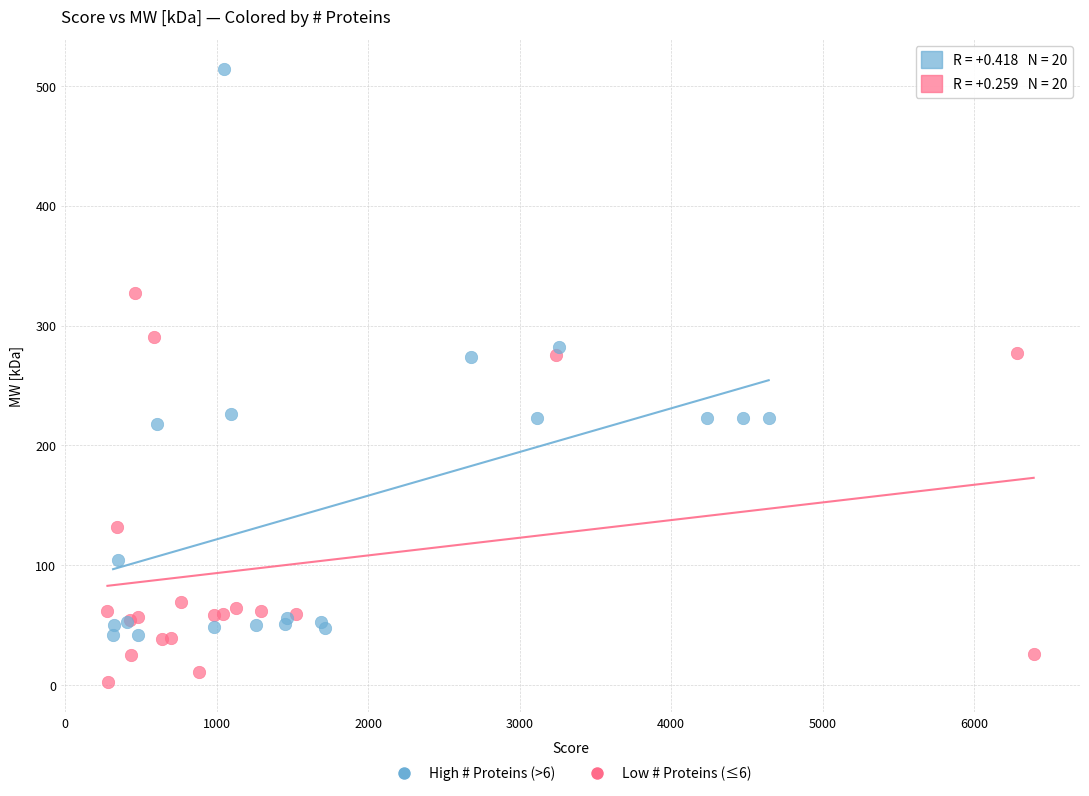

Which series has the largest Y range (max minus min)?

High # Proteins (>6)